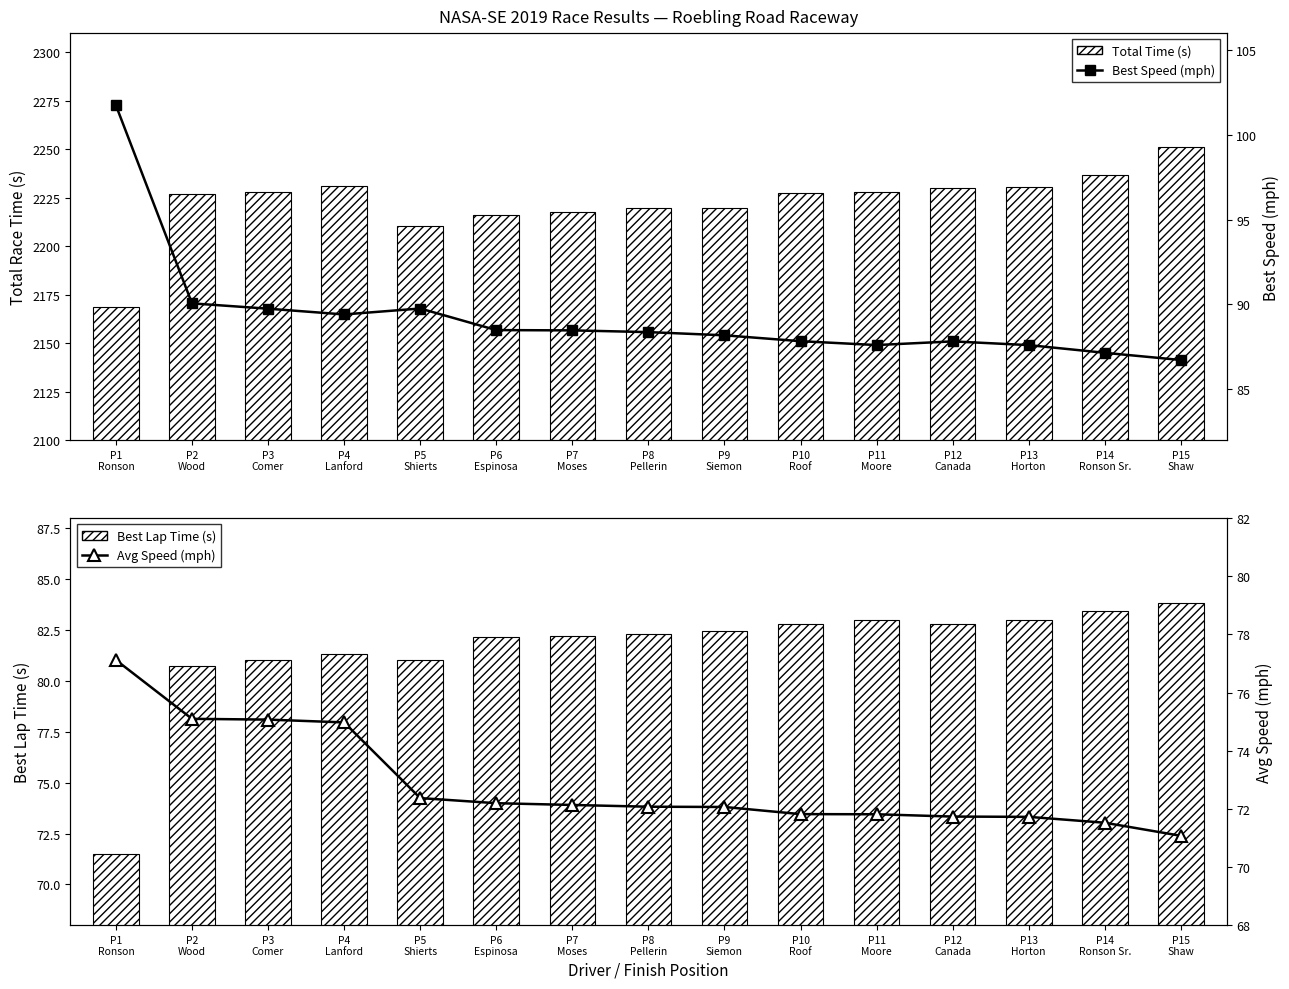

Rank the series at P9
Siemon from highest to lowest value.

Total Time (s), Best Speed (mph), Best Lap Time (s), Avg Speed (mph)